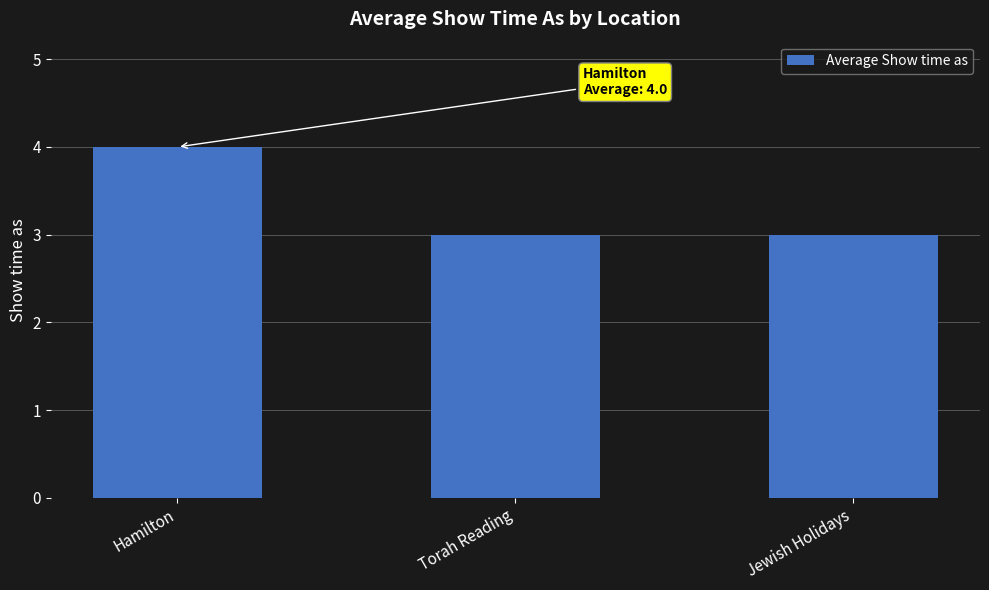

Read the value at Torah Reading.

3